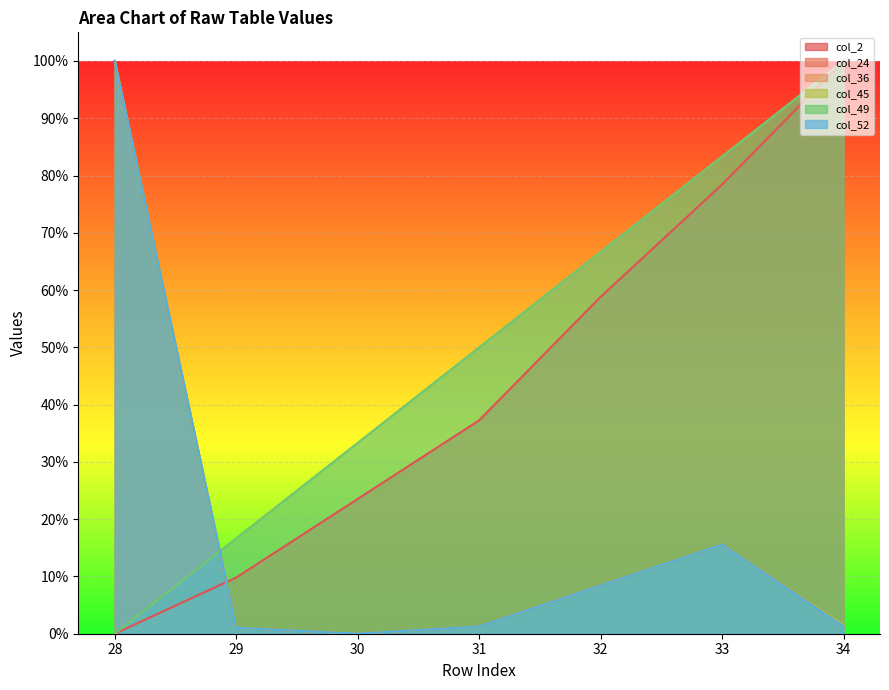

After their last crossing, which series has the higher values: col_2 or col_45?

col_2